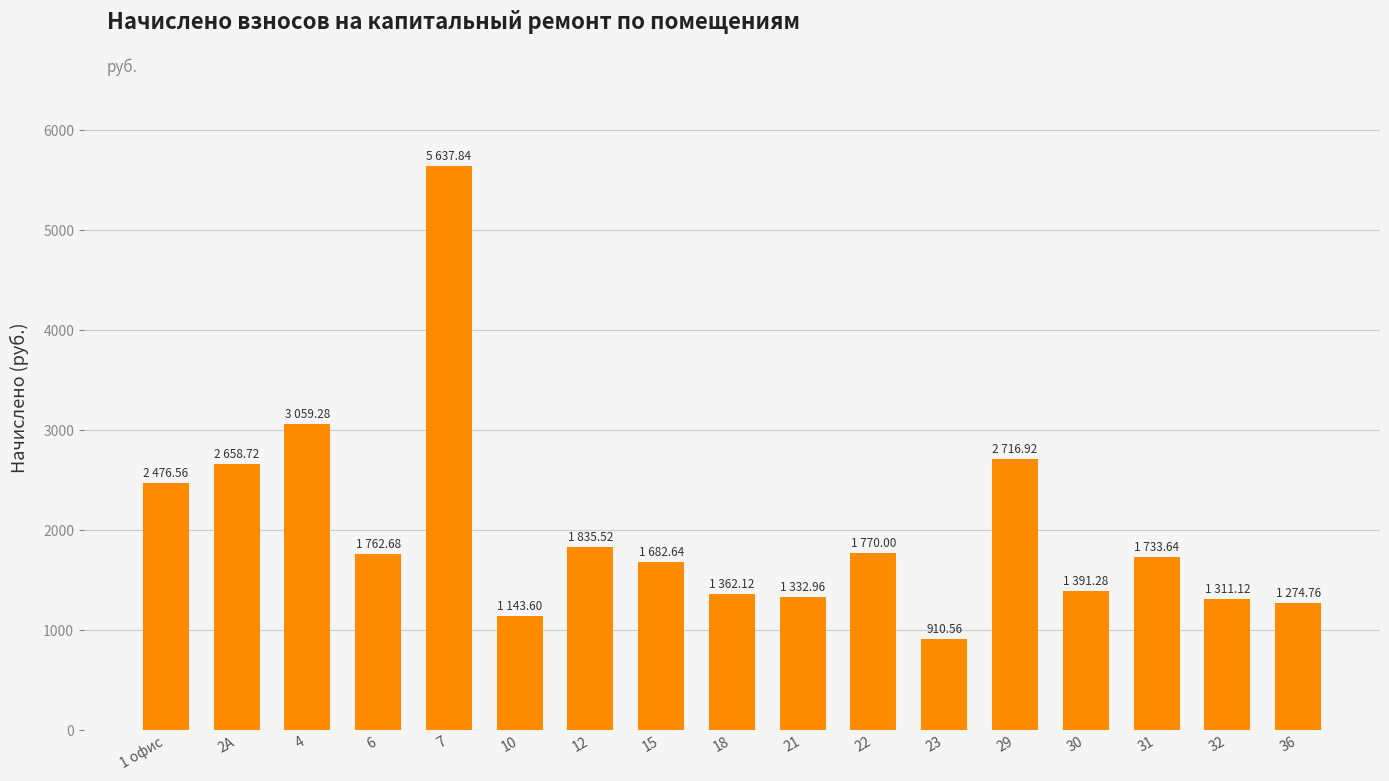

Which label corresponds to the largest value in the chart?

7